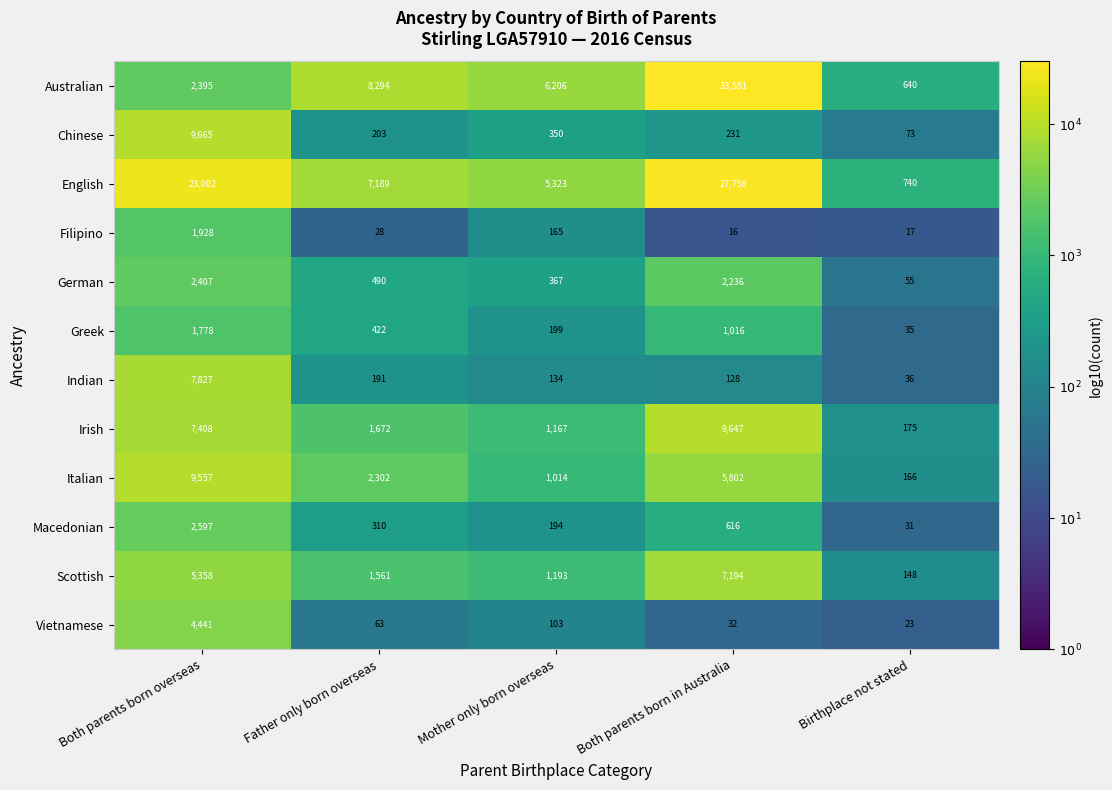

What value does the Chinese series have at Both parents born overseas, to the nearest 50?

9650